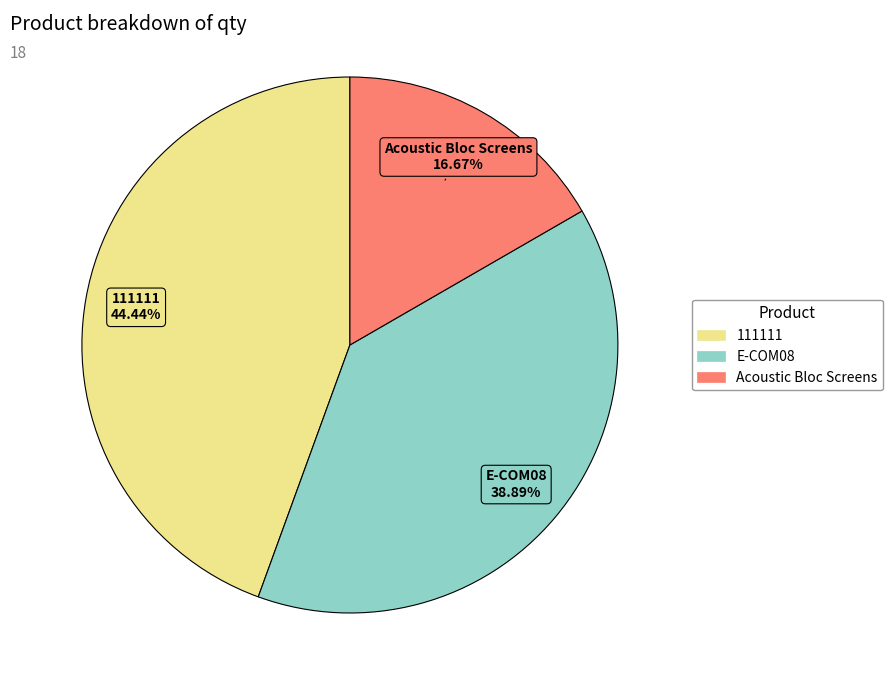

What is the smallest slice in the pie chart?

Acoustic Bloc Screens